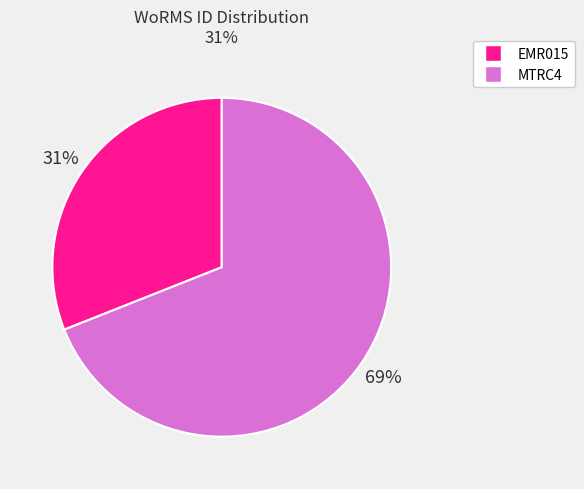

True or false: EMR015 accounts for 43% of the total.

False